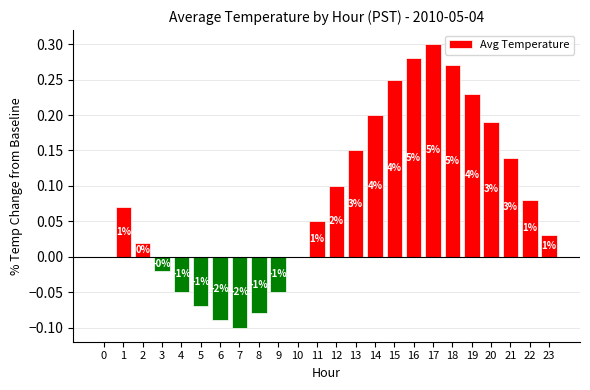

What is the sum of the values at 13 and 5?

0.1